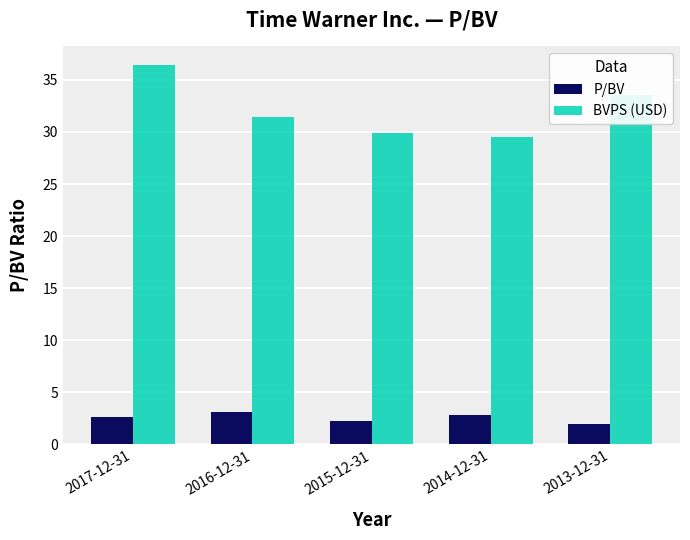

What is the difference between the second highest and second lowest values in the BVPS (USD) series?

3.6